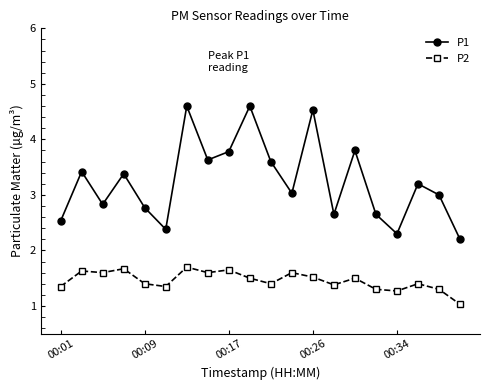

Which series has the largest range (max minus min)?

P1